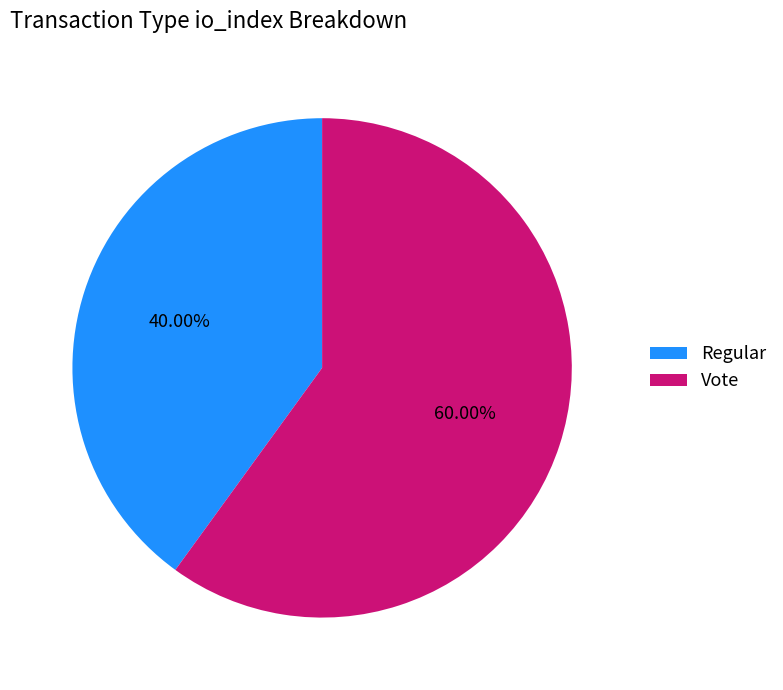

Is it true that Regular is 29% of the pie?

False